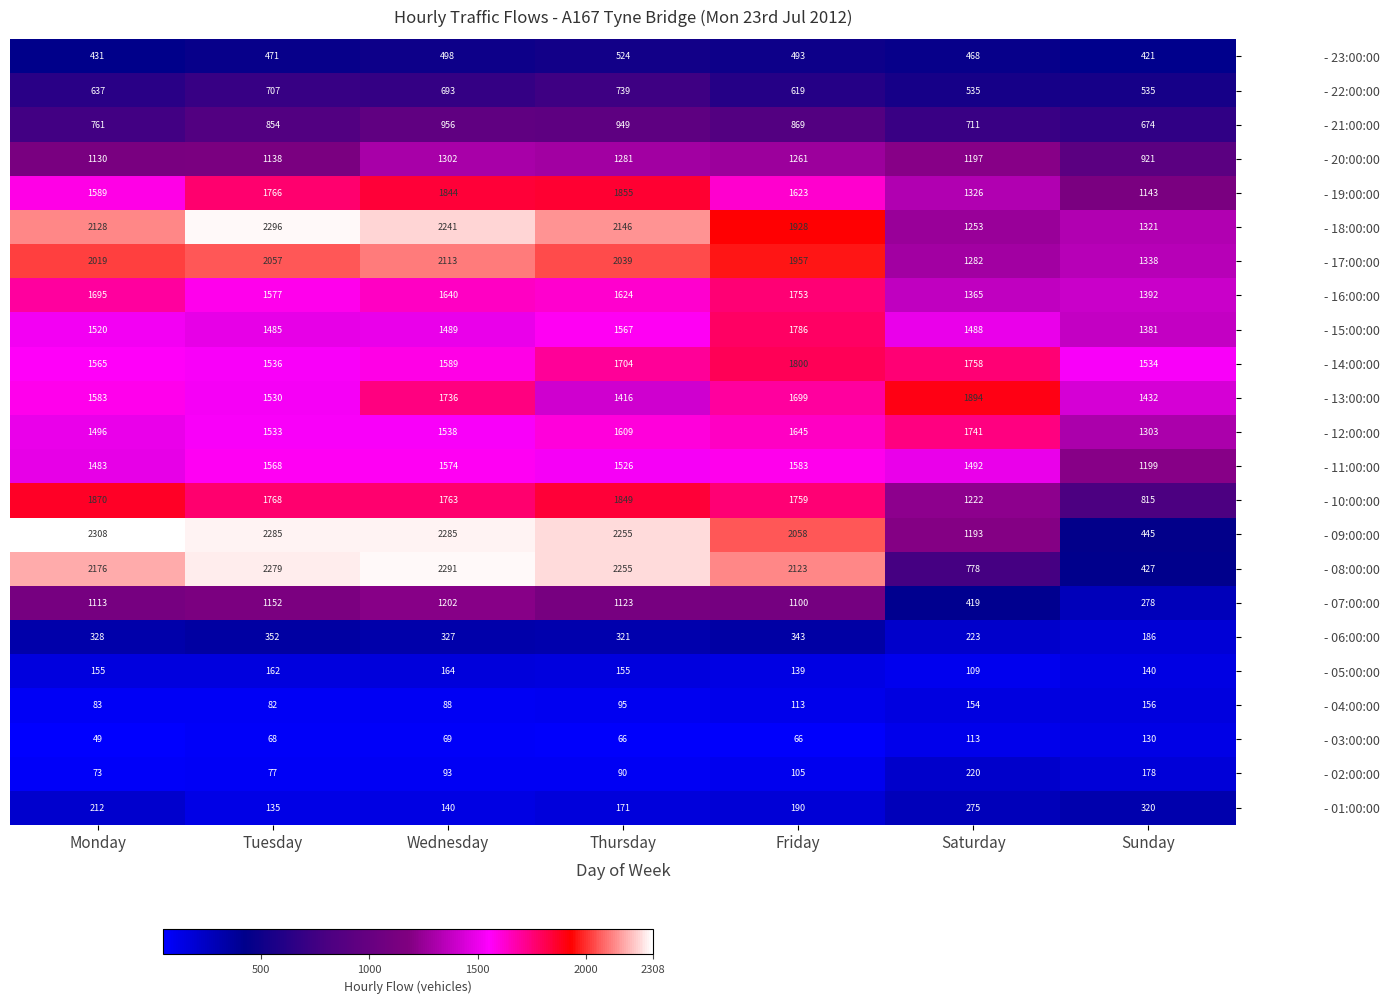

What is the spread (max minus min) of values at Thursday?

2189